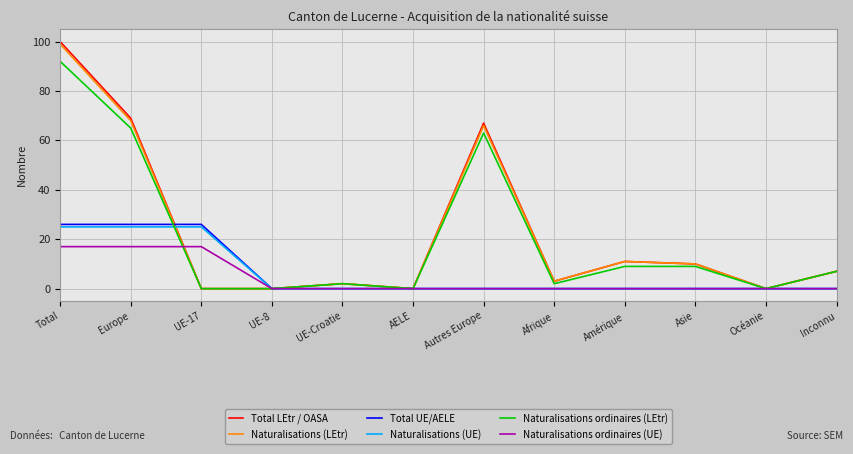

What is the difference between the second highest and minimum values in the Naturalisations ordinaires (LEtr) series?

65